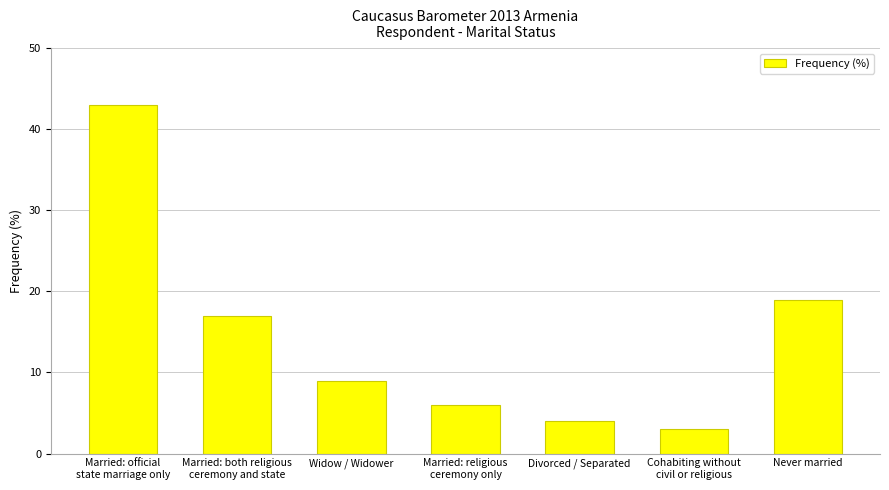

Rank the categories by value from highest to lowest.

Married: official
state marriage only, Never married, Married: both religious
ceremony and state, Widow / Widower, Married: religious
ceremony only, Divorced / Separated, Cohabiting without
civil or religious